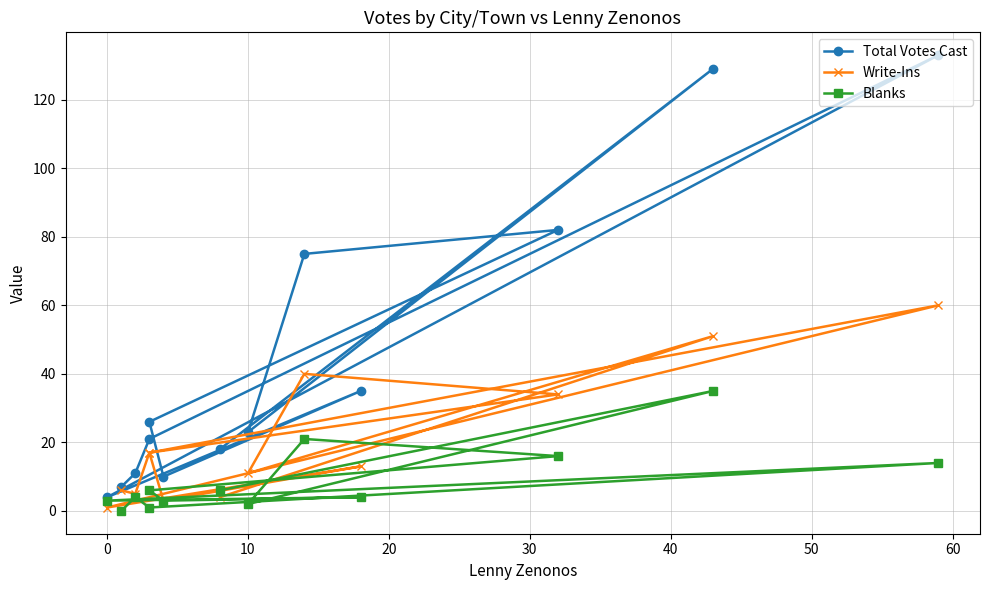

What is the sum of the Blanks values at 30 and 10?

18